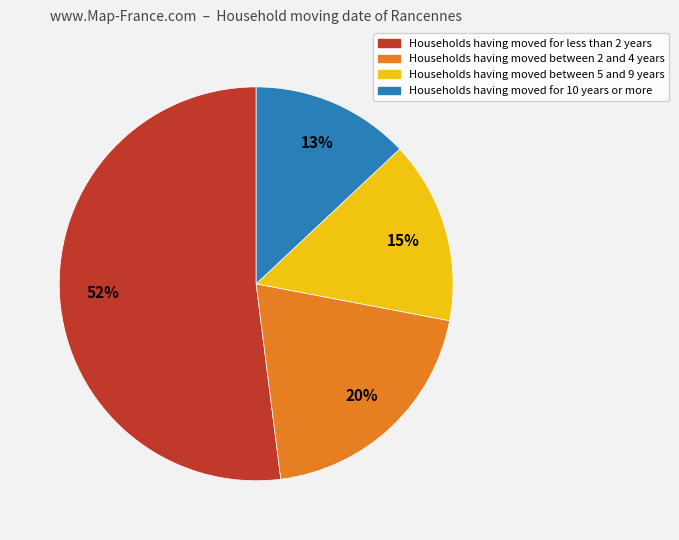

Count the number of slices in the pie.

4